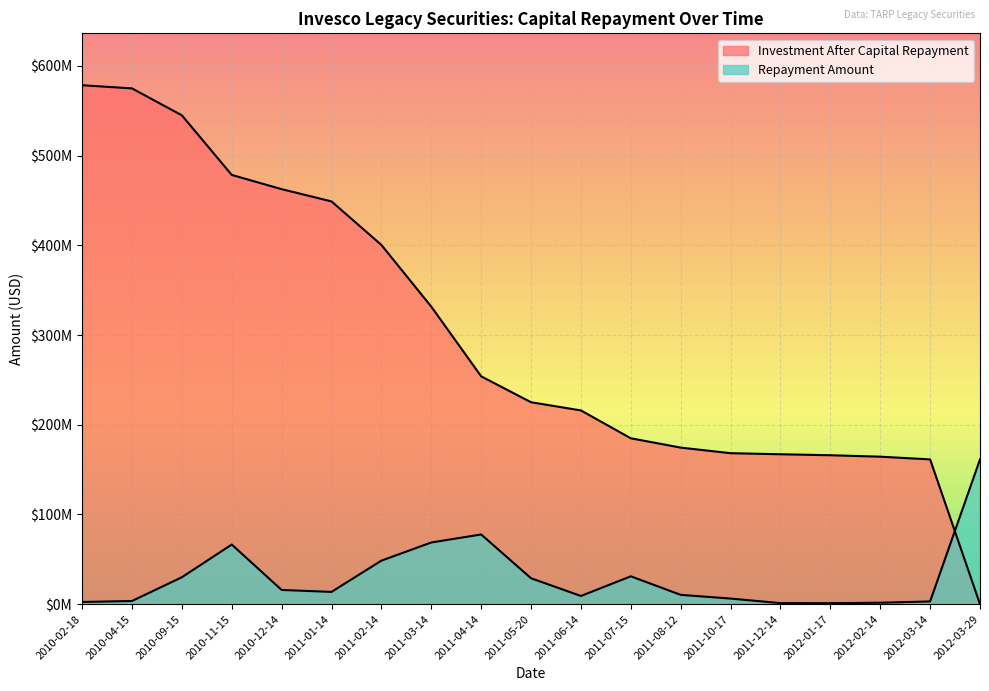

What is the difference between the second highest and second lowest values in the Repayment Amount series?

76520295.8